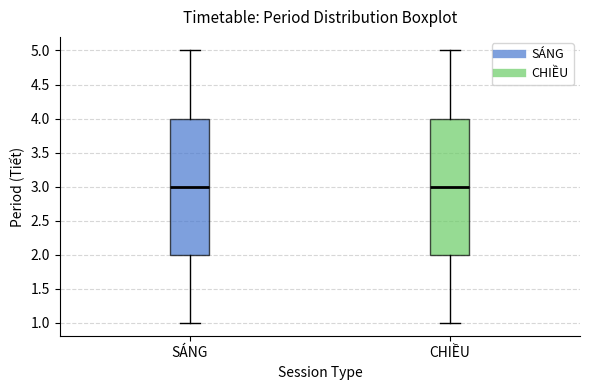

Where does the median line of the box for CHIỀU sit on the y-axis? The values are not printed on the chart, so give them approximately, as read against the axis.

3